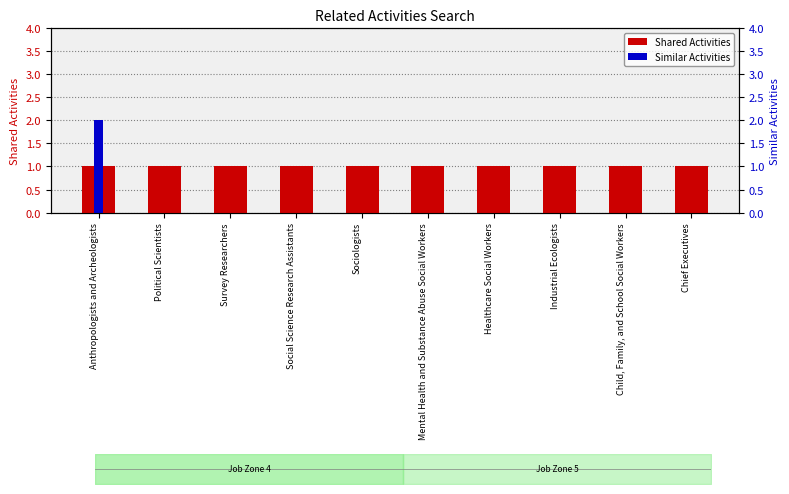

What is the maximum value for Similar Activities?

2